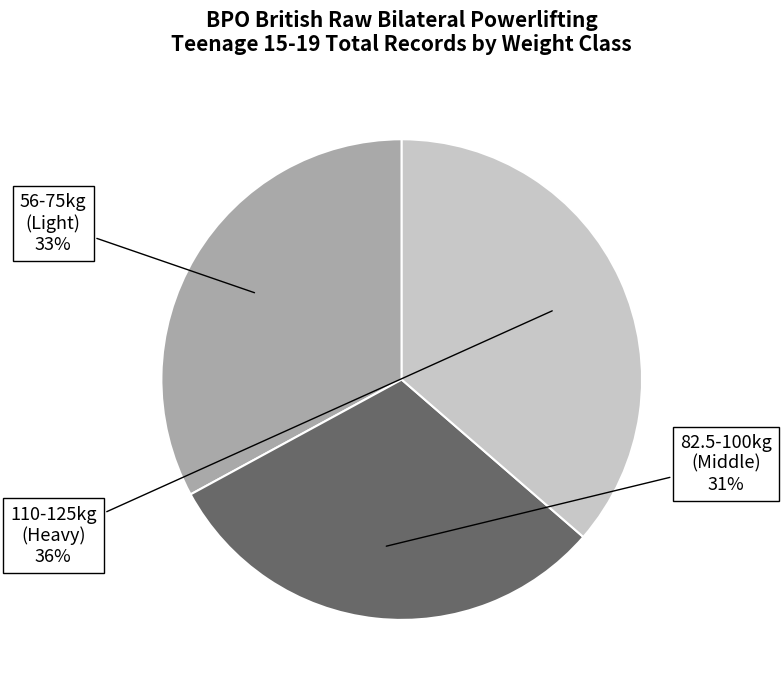

How many segments does this pie chart have?

3